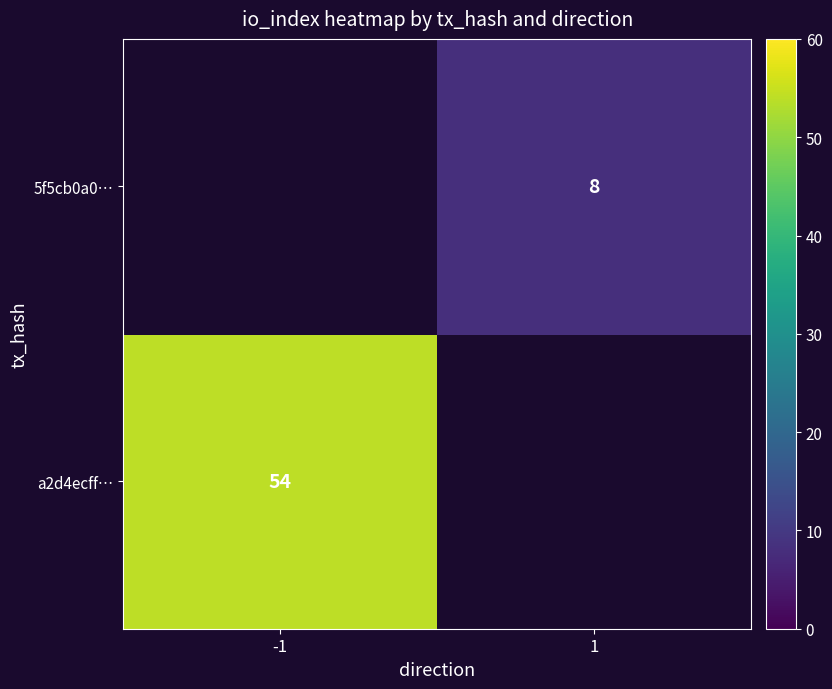

Between -1 and 1, which is larger?

1